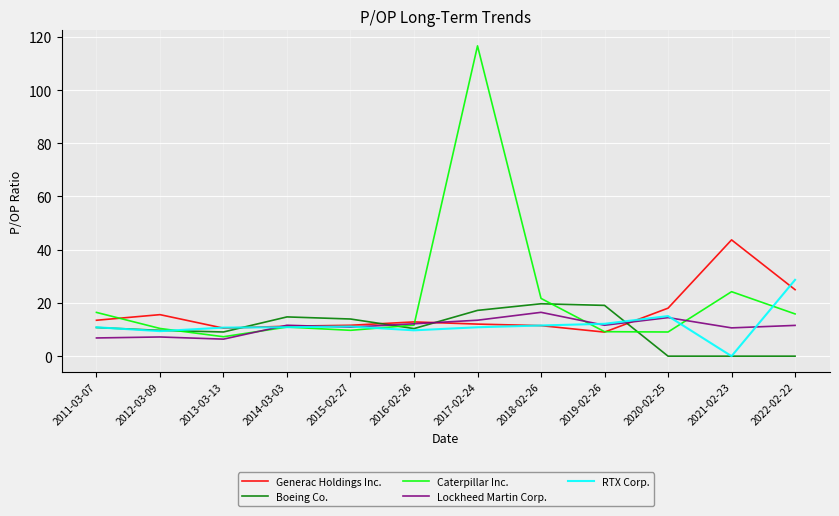

What is the lowest value of the Generac Holdings Inc. series?

9.0